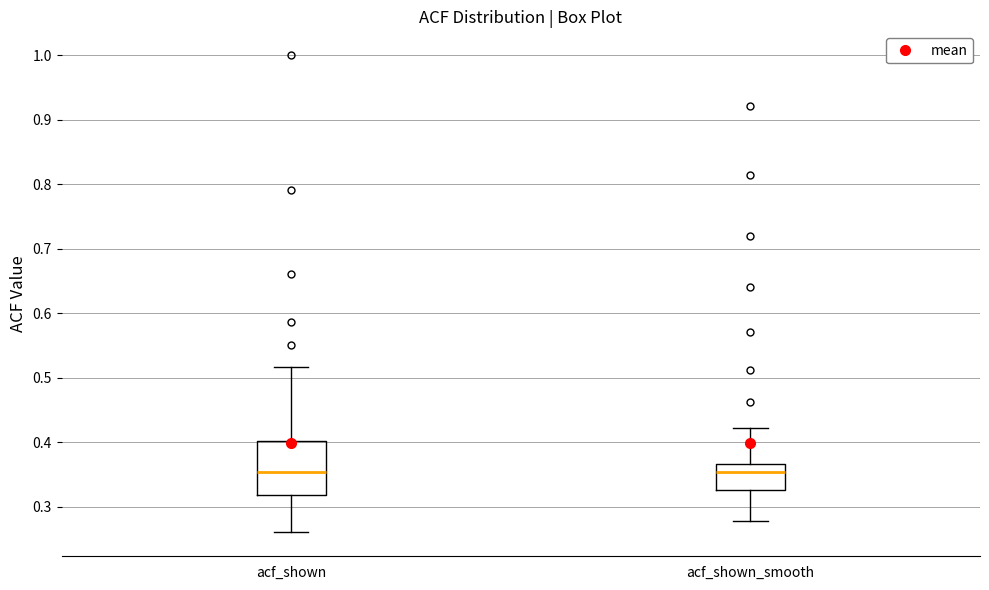

Where is the lower edge of the box for acf_shown_smooth on the y-axis? The values are not printed on the chart, so give them approximately, as read against the axis.

0.33